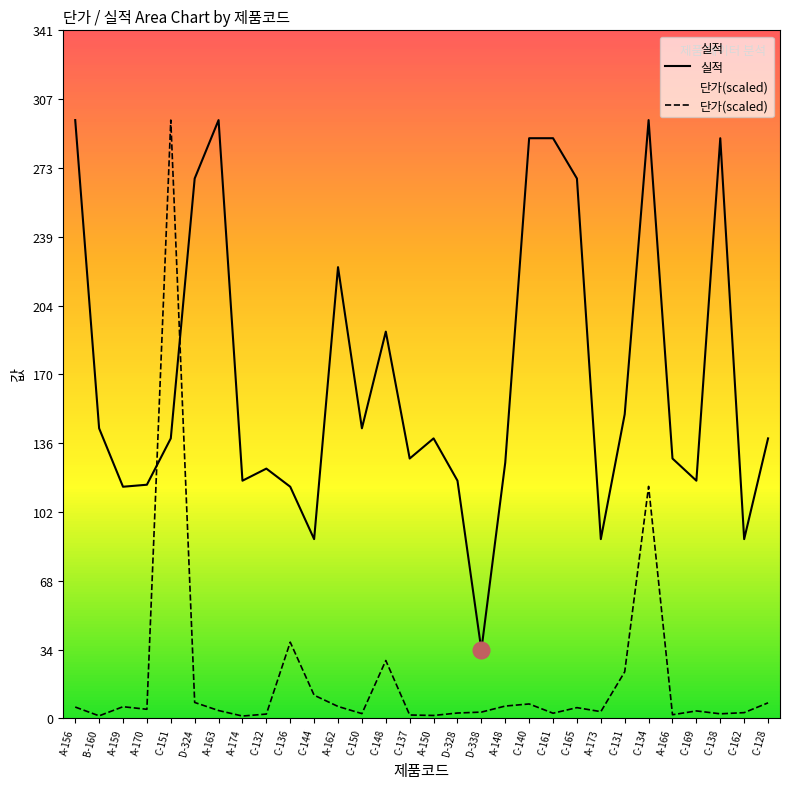

The 실적 series shows 89.0 at A-173. True or false?

True